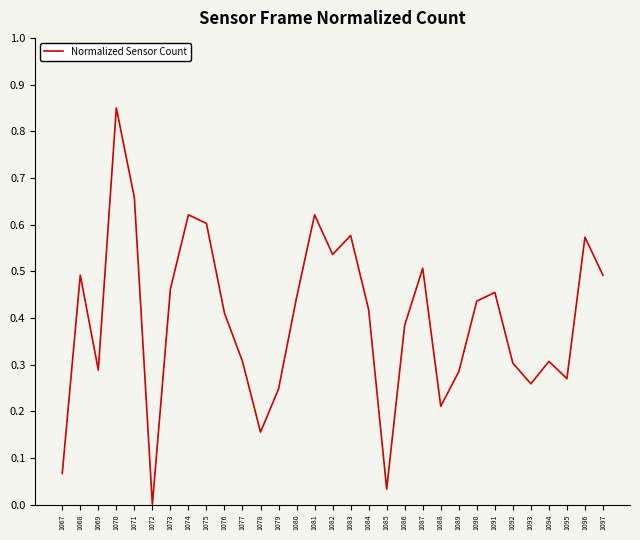

Count the number of values greater than 0.

30